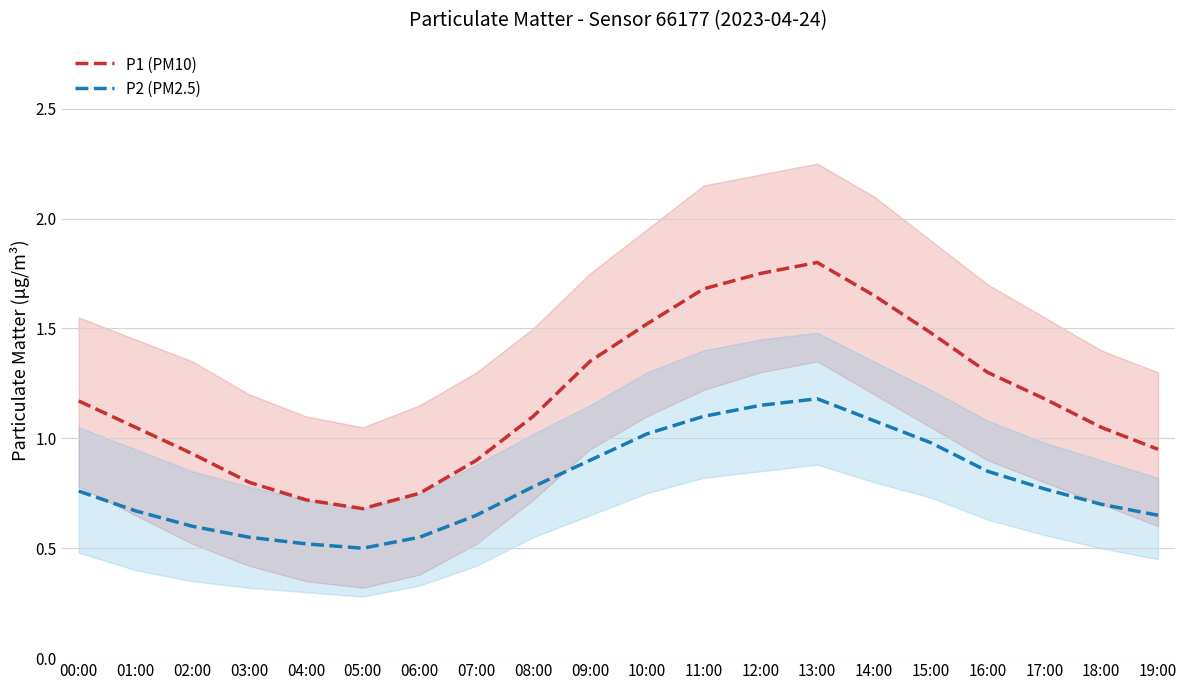

What is the smallest value displayed?

0.5